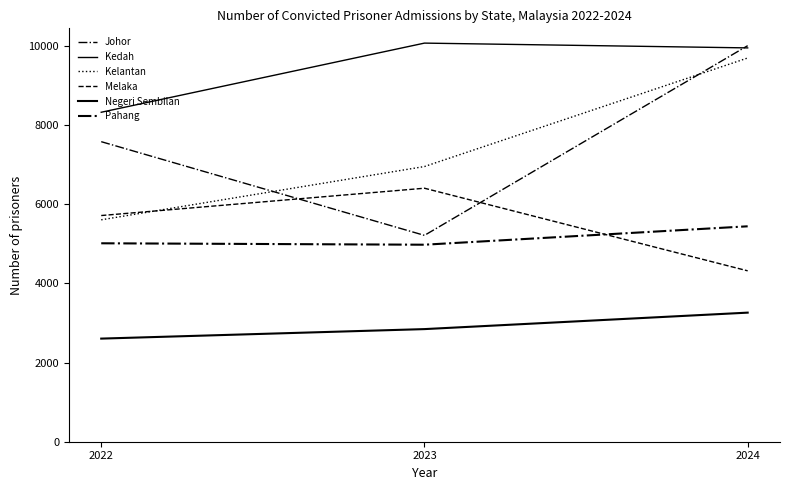

What is the value of the Kelantan point at the 3rd from the left?

9694